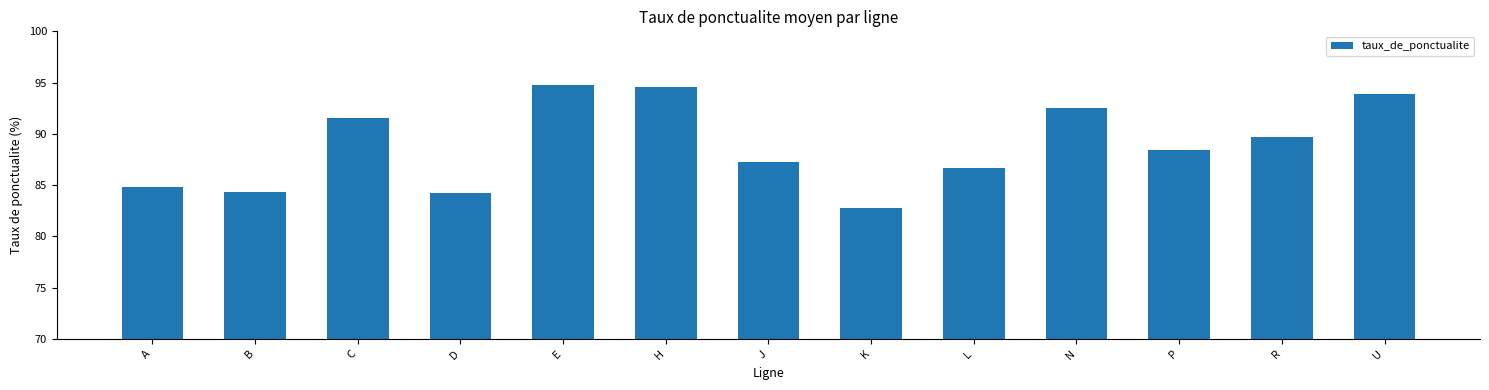

What is the minimum value shown in the chart?

82.8